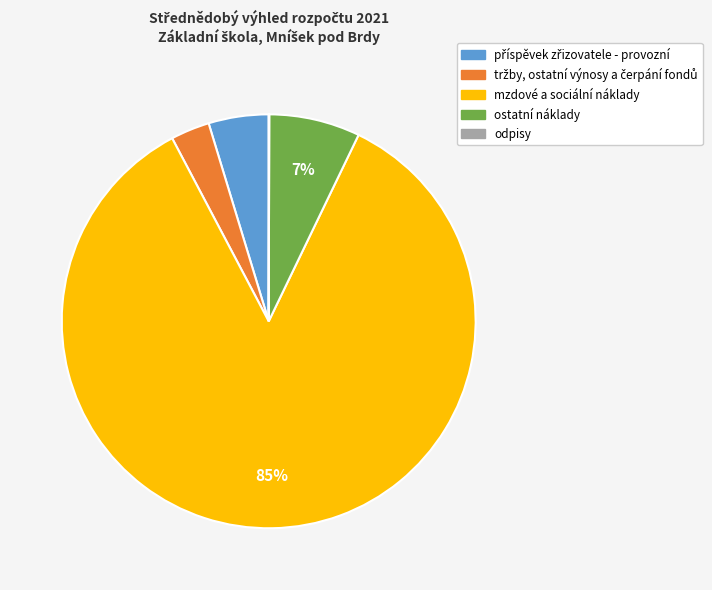

What is the largest slice in the pie chart?

mzdové a sociální náklady